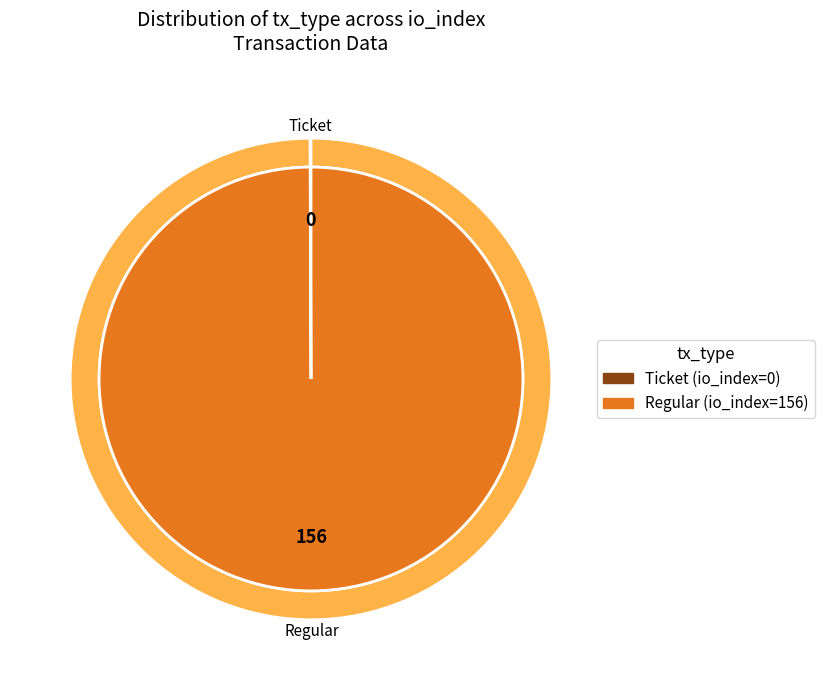

Is it true that Ticket is 0% of the pie?

True